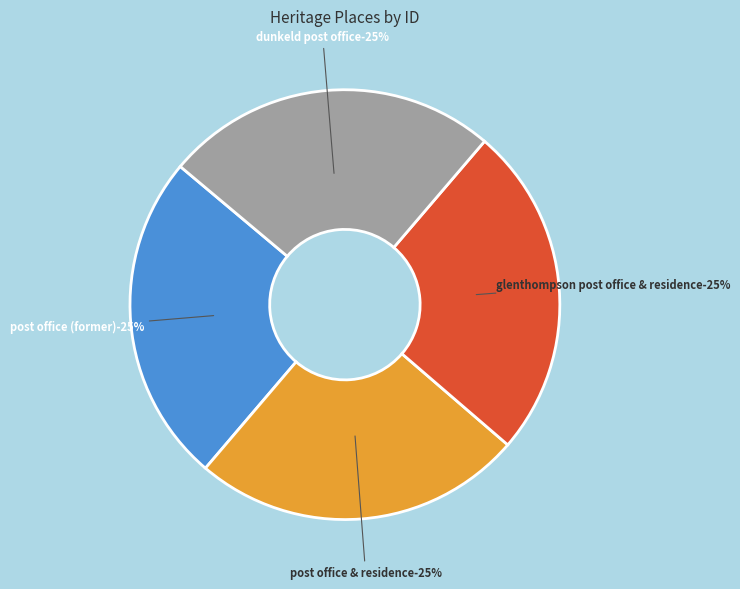

What percentage do GLENTHOMPSON POST OFFICE & RESIDENCE and DUNKELD POST OFFICE together represent?

50.2%